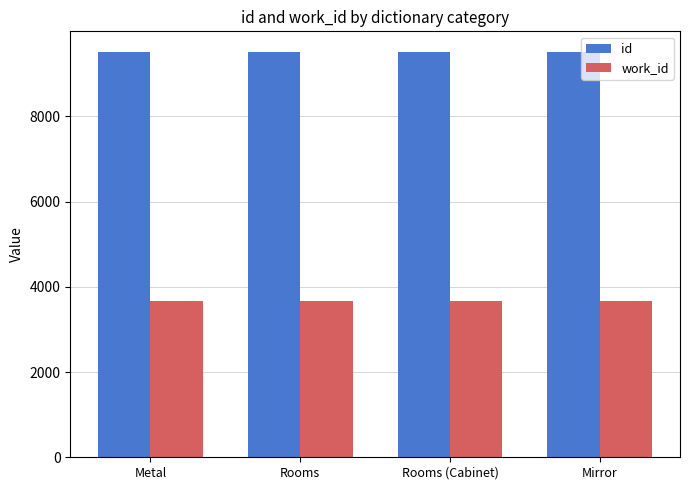

Does the chart contain stacked bars?

No